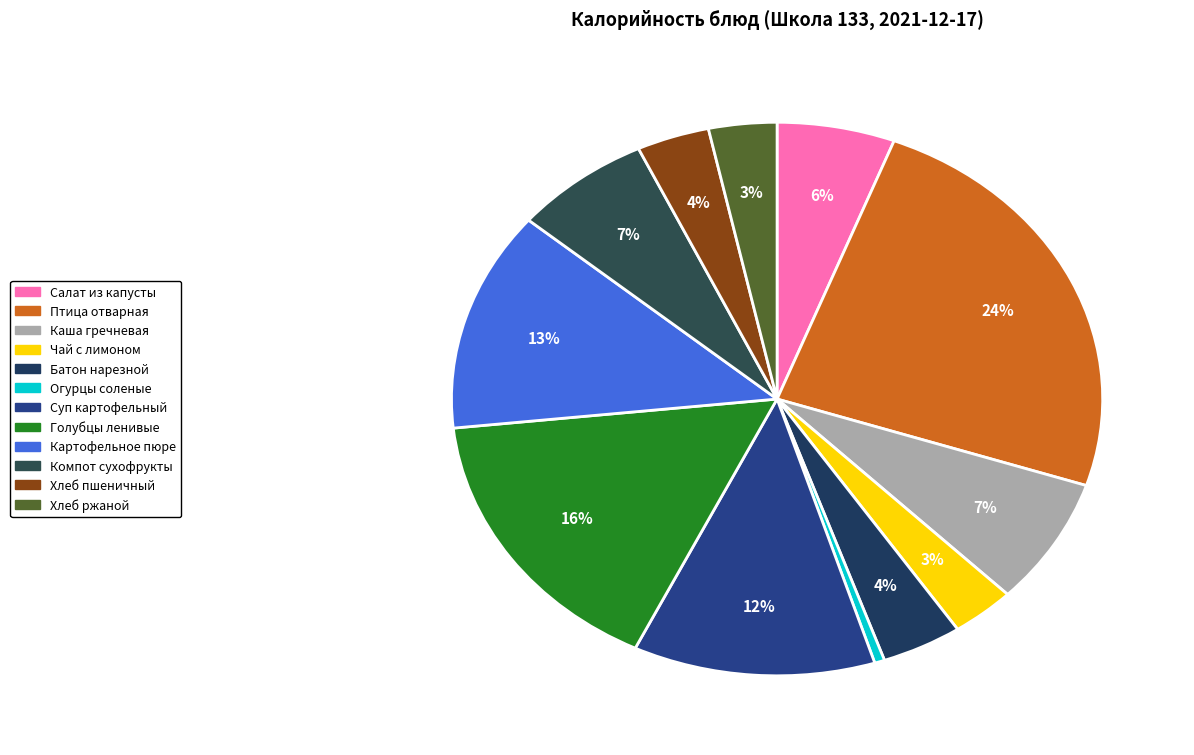

Count the number of slices in the pie.

12